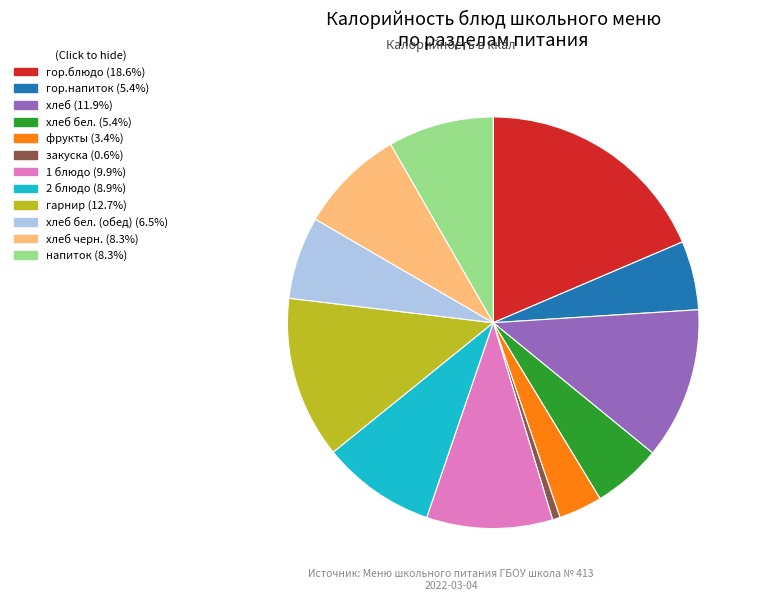

How many slices are in this pie chart?

12